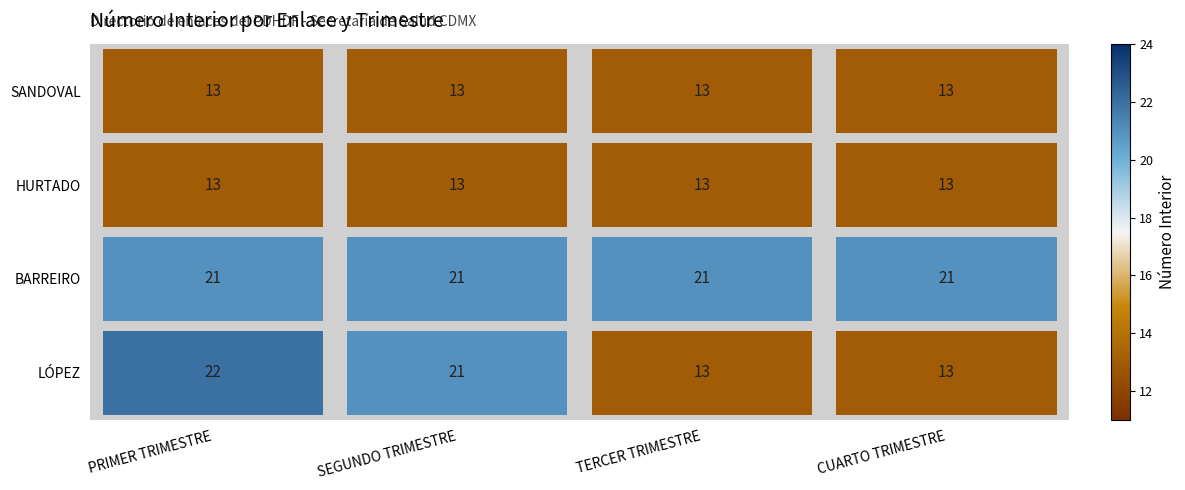

What is the approximate value of HURTADO at CUARTO TRIMESTRE?

13